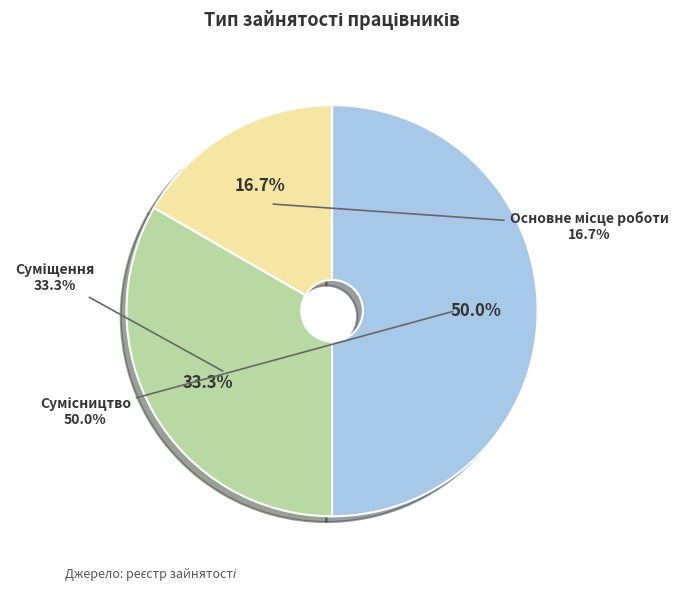

How many slices are in this pie chart?

3